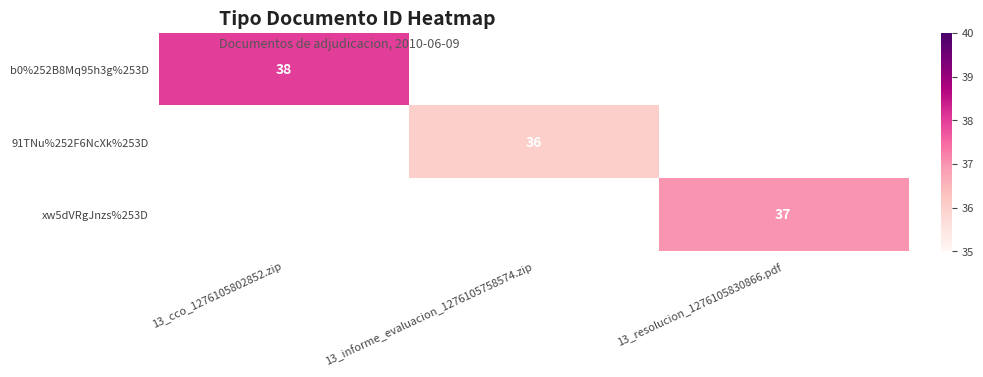

Rank the categories by xw5dVRgJnzs%253D value from highest to lowest.

13_cco_1276105802852.zip, 13_informe_evaluacion_1276105758574.zip, 13_resolucion_1276105830866.pdf